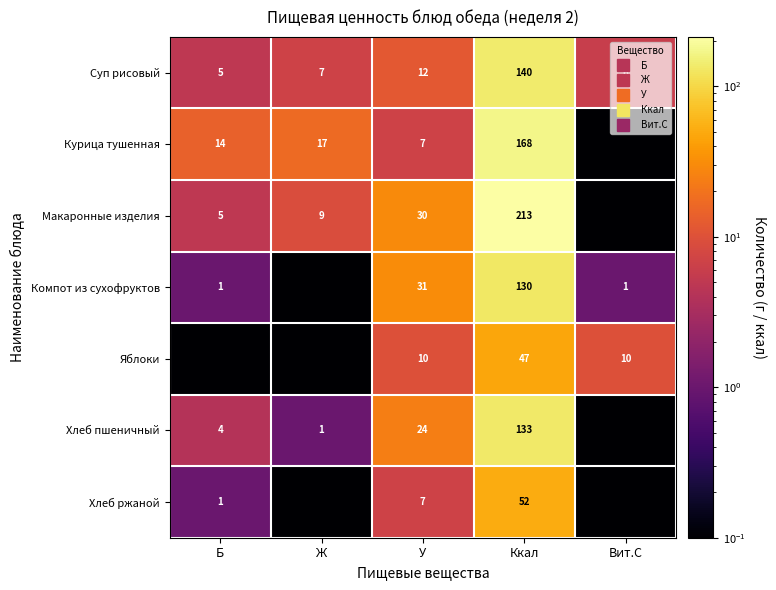

True or false: Курица тушенная has a value of 7.0 at У.

True